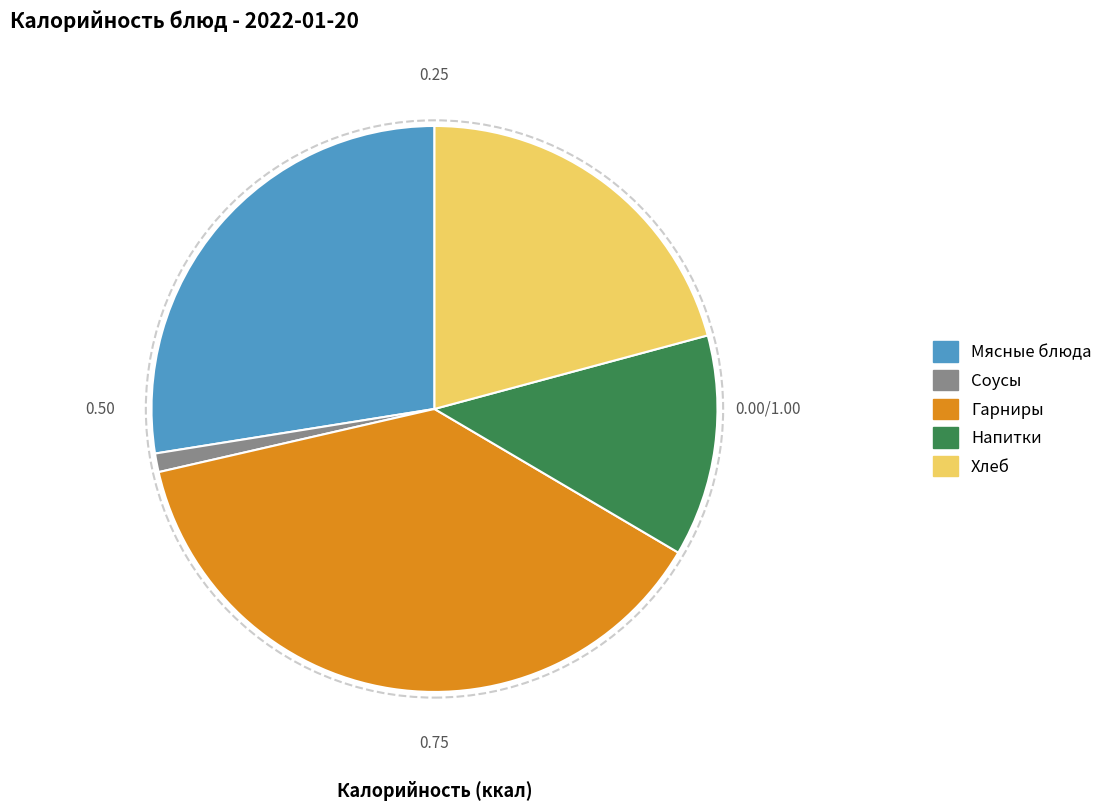

Is there a majority slice in this chart?

No